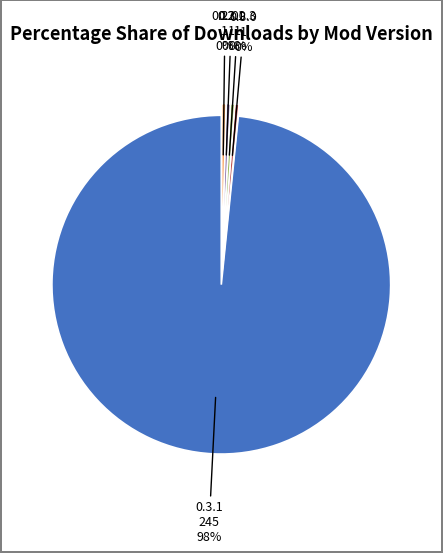

Is there any slice that represents more than half of the pie?

Yes